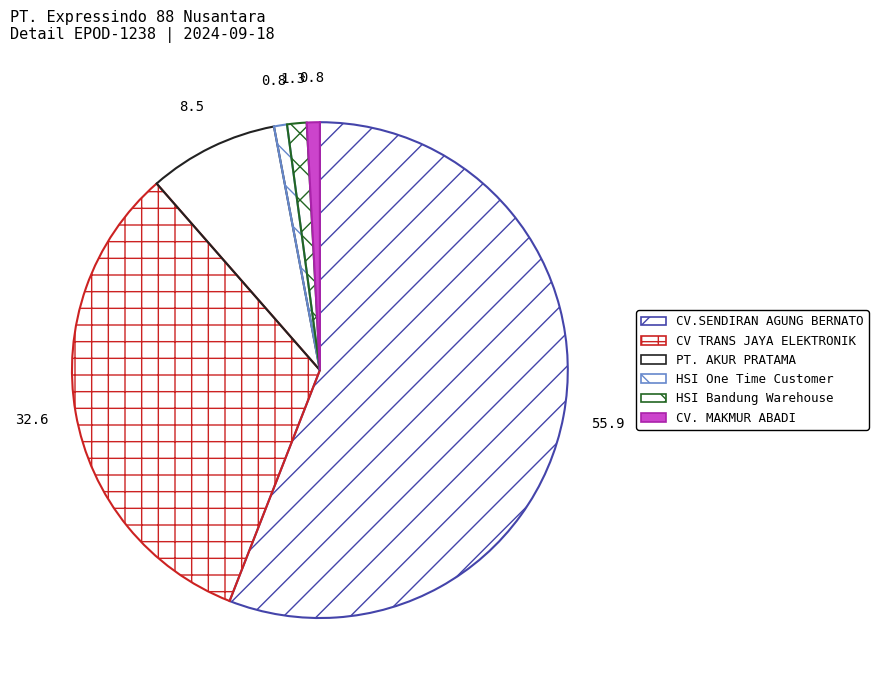

Which category accounts for the majority?

CV.SENDIRAN AGUNG BERNATO